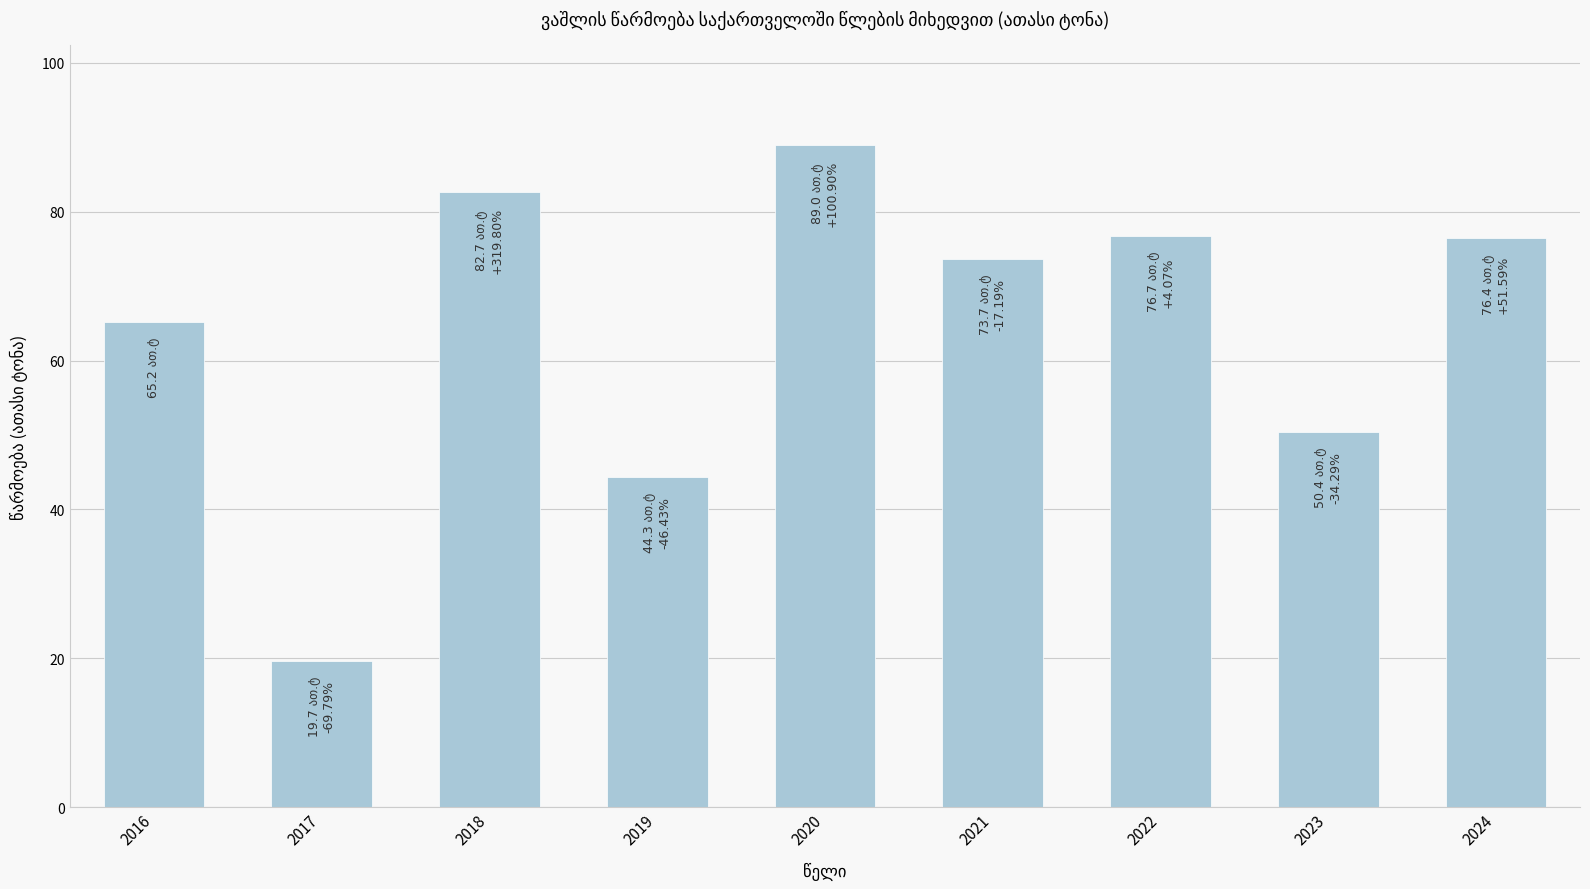

Count the number of values greater than 73.

5